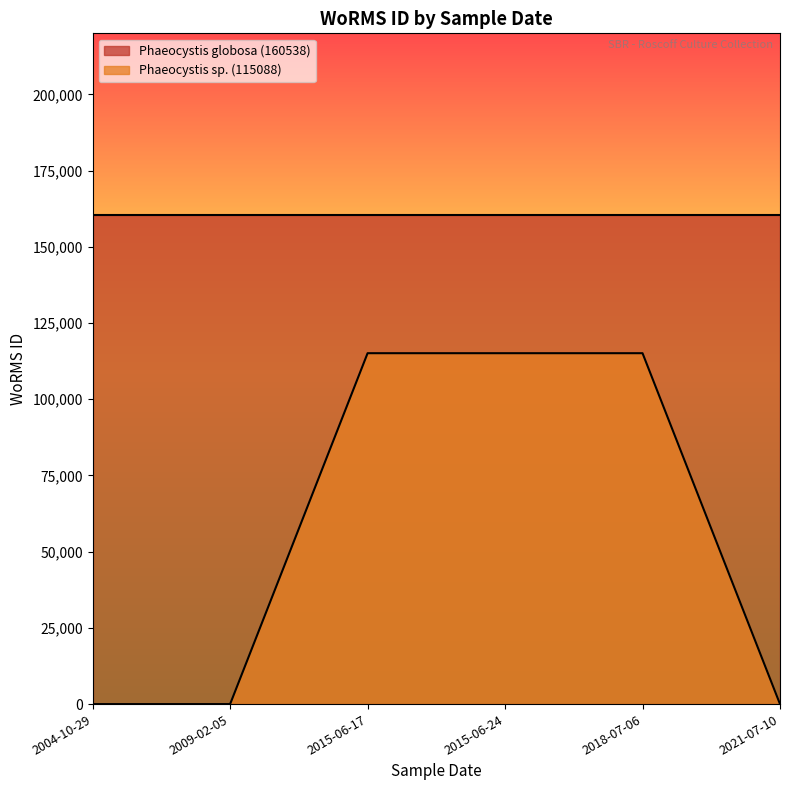

True or false: the data shows 0 at 2021-07-10.

True